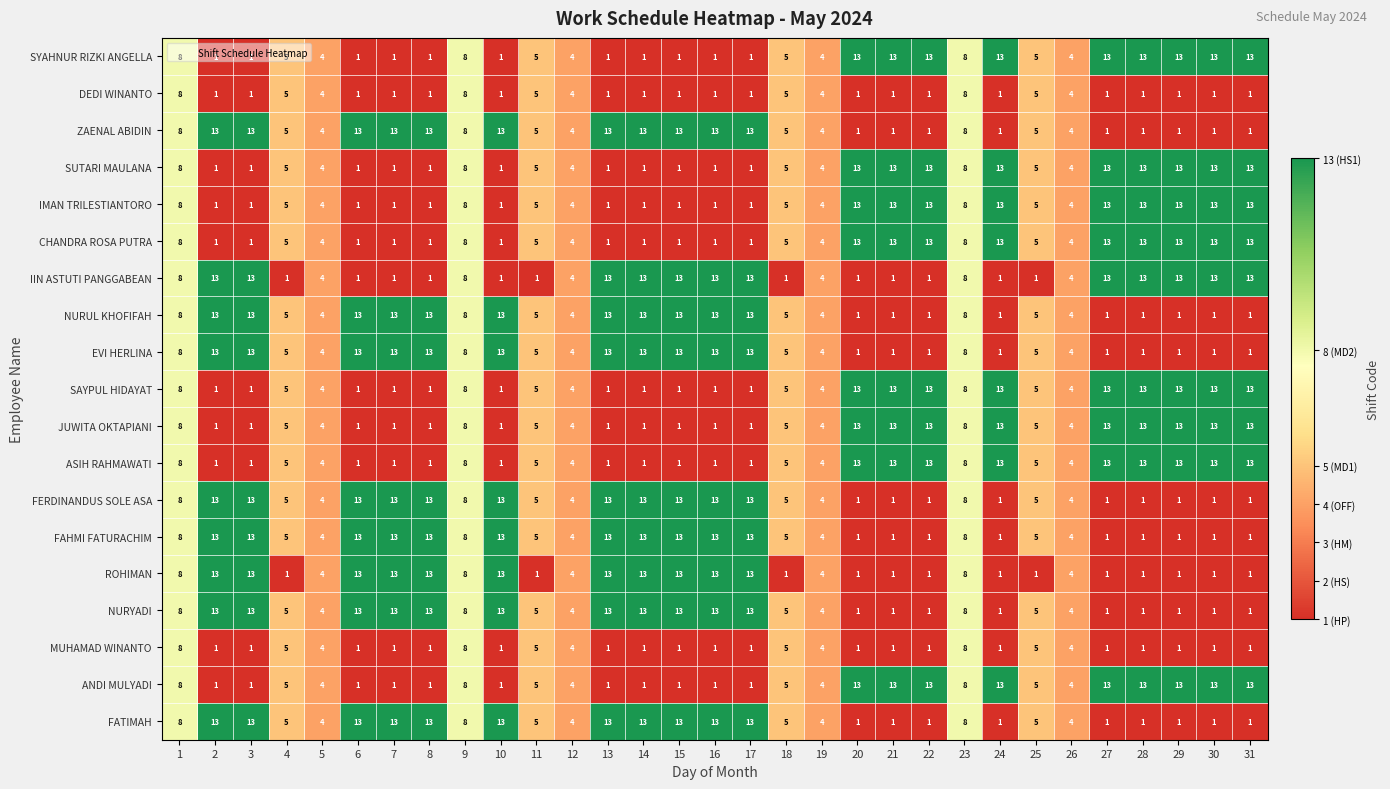

What is the approximate value of IMAN TRILESTIANTORO at 22, to the nearest 5?

15